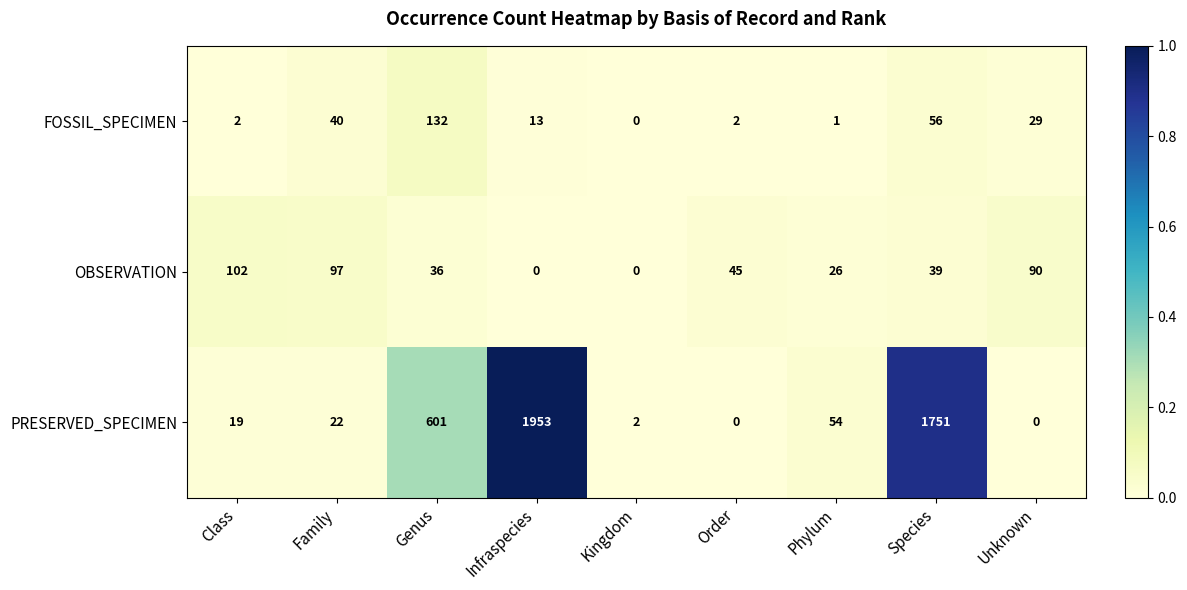

What is the highest value of the PRESERVED_SPECIMEN series?

1953